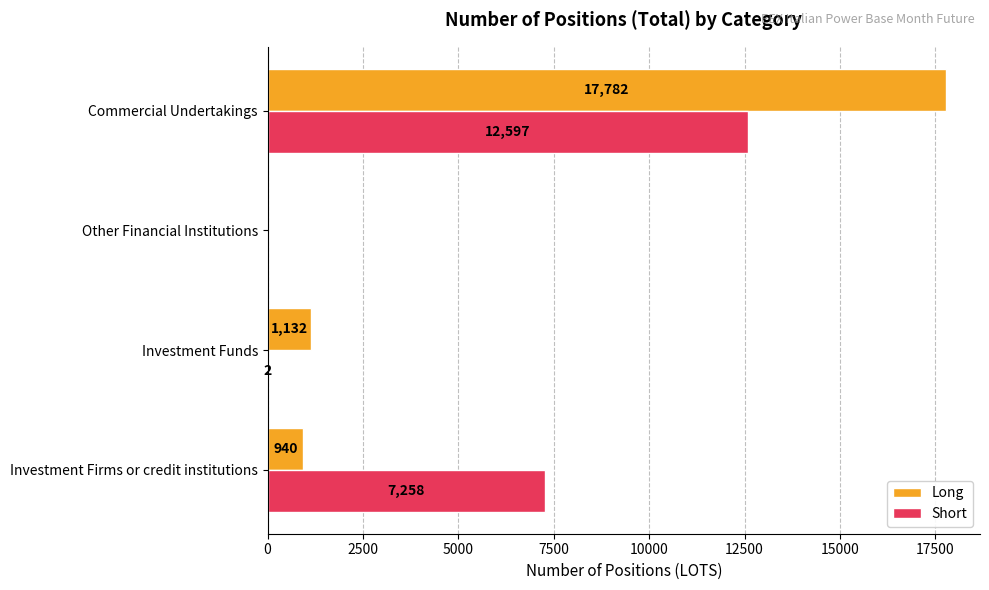

At which category is the sum across all series the highest?

Commercial Undertakings